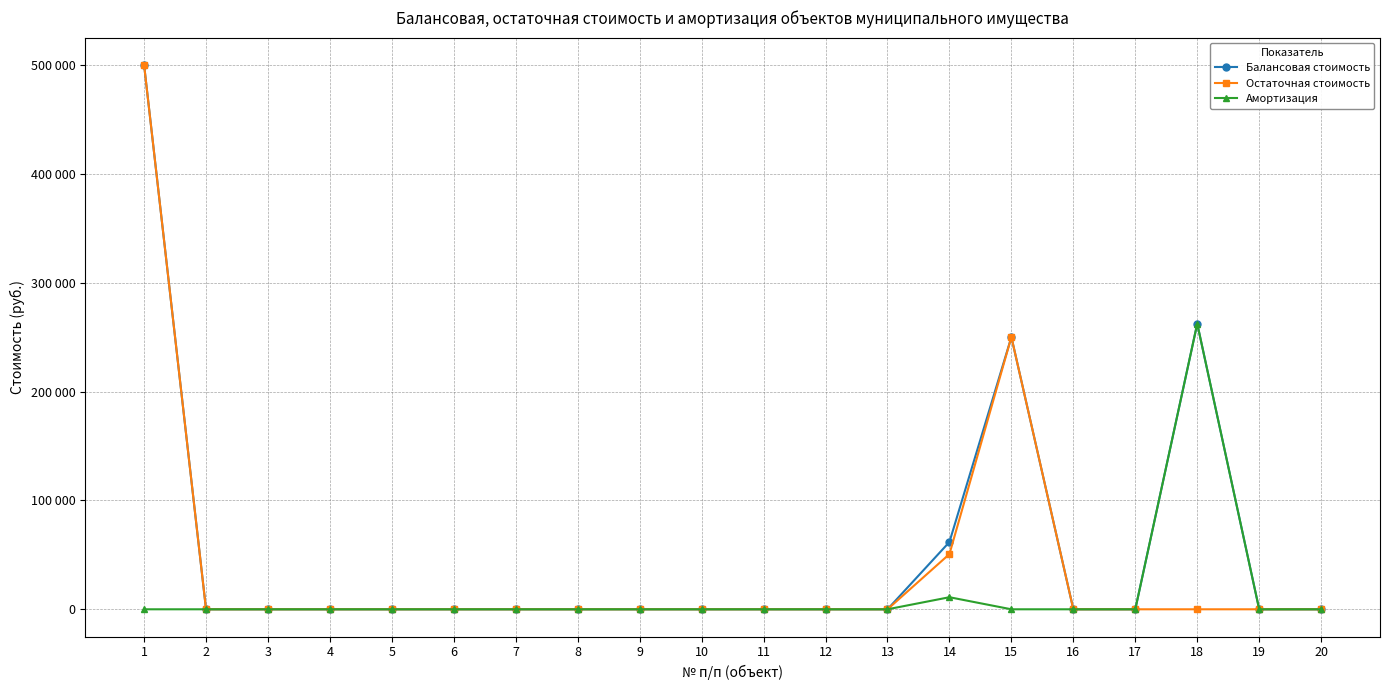

Does the chart have visible grid lines?

Yes